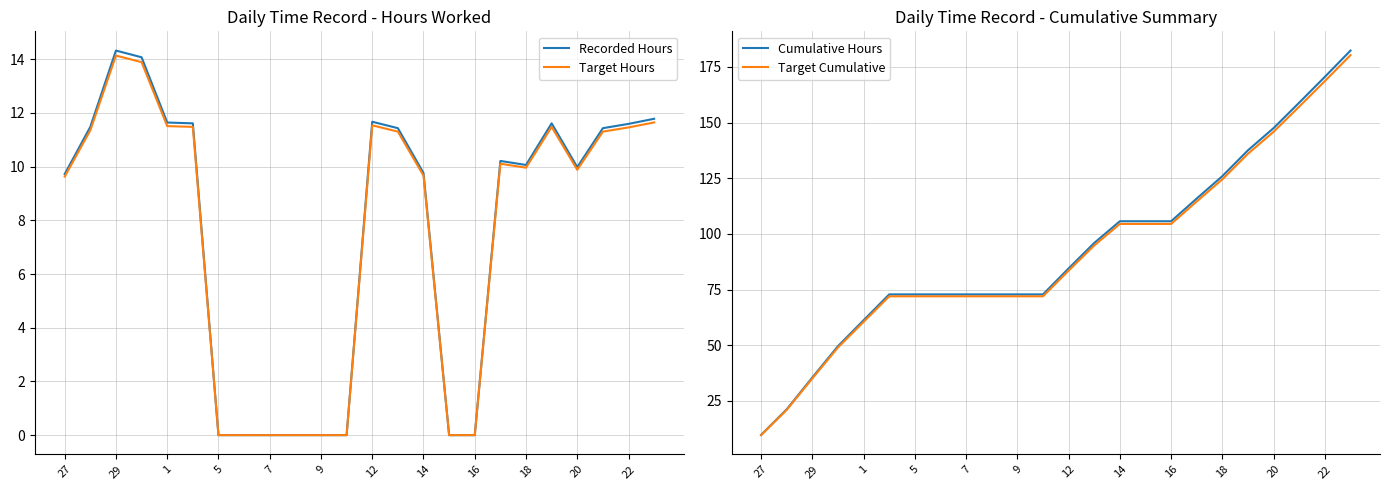

What is the highest value of the Recorded Hours series?

14.3